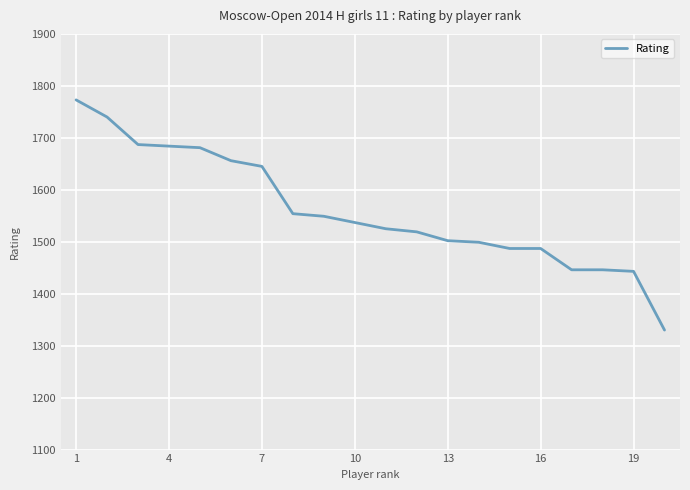

What is the greatest value displayed?

1773